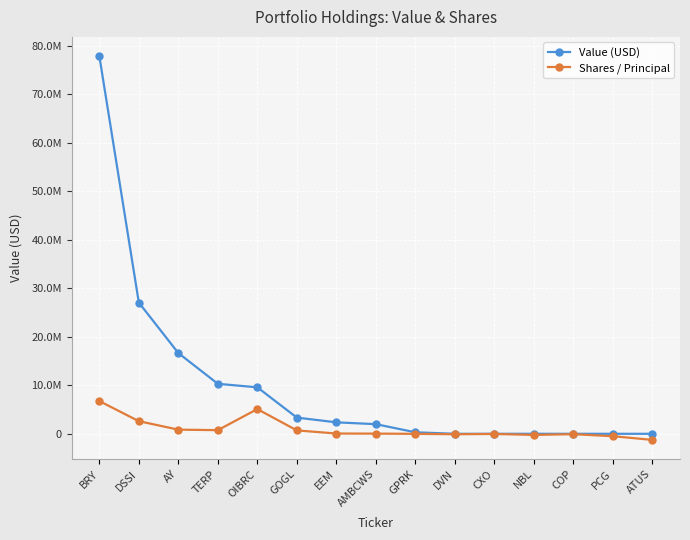

At which category is the sum across all series the highest?

BRY